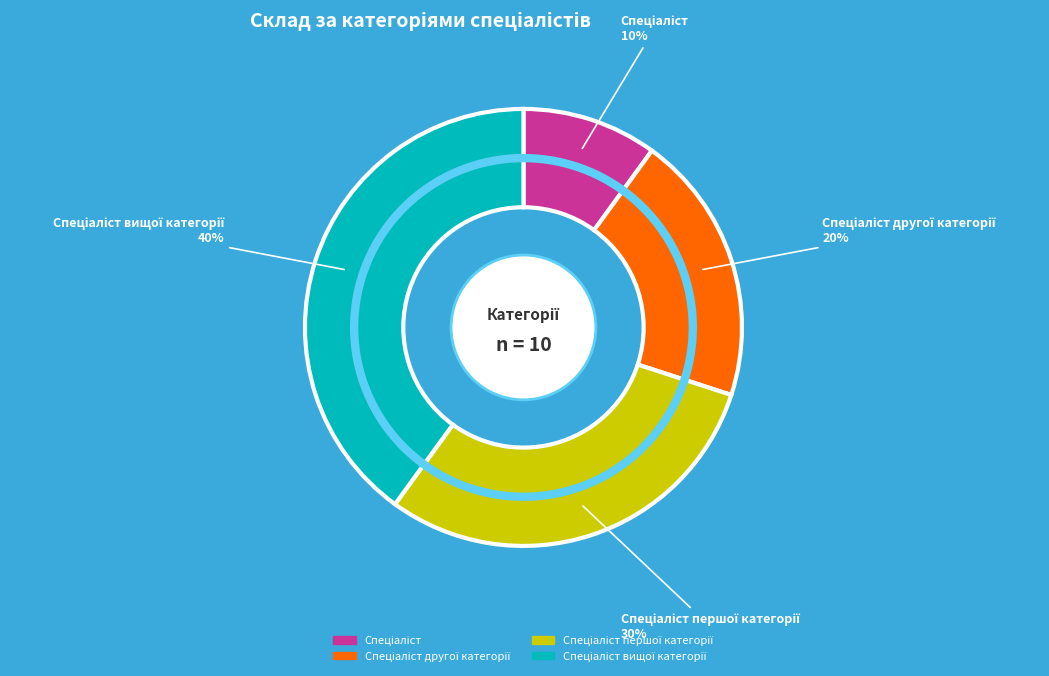

To the nearest percent, what is the difference between the largest and smallest slice percentages?

30%